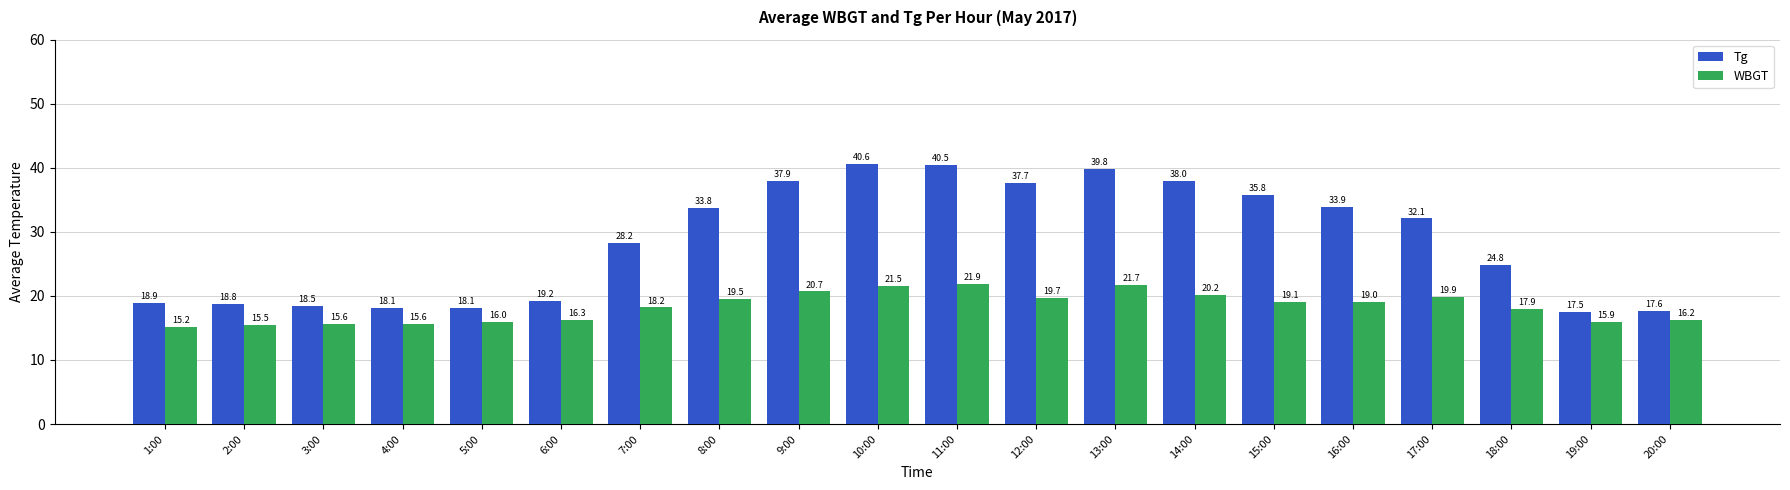

Is the value of Tg at 8:00 greater than the value of WBGT at 14:00?

Yes